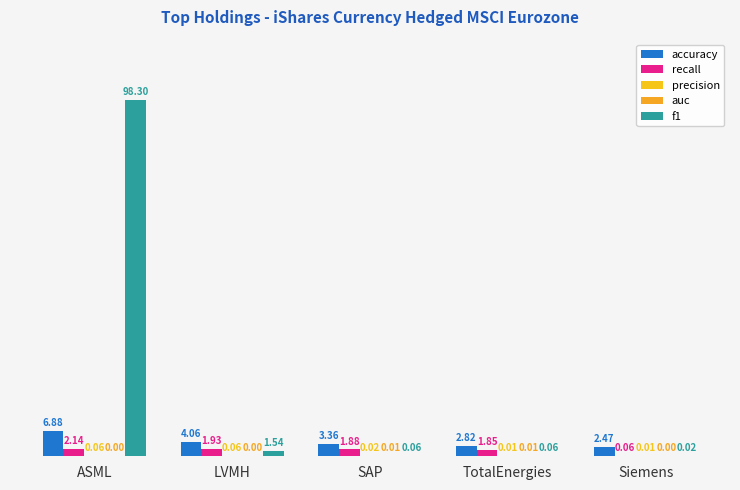

Which series has the widest spread of values?

f1